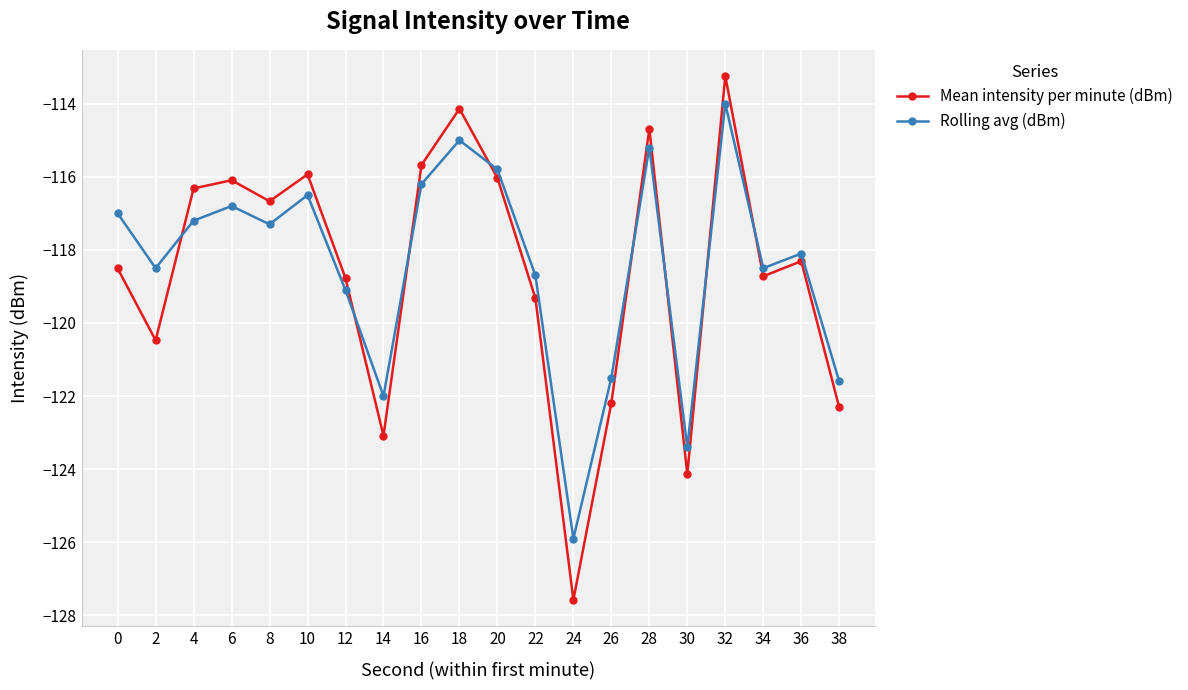

What are all the series names shown in the legend?

Mean intensity per minute (dBm), Rolling avg (dBm)